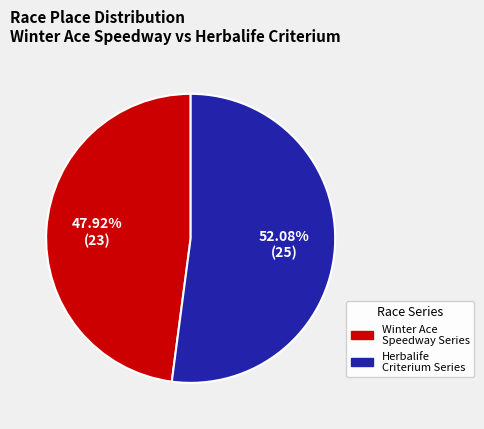

What percentage is the Winter Ace Speedway Series slice, to the nearest percent?

48%